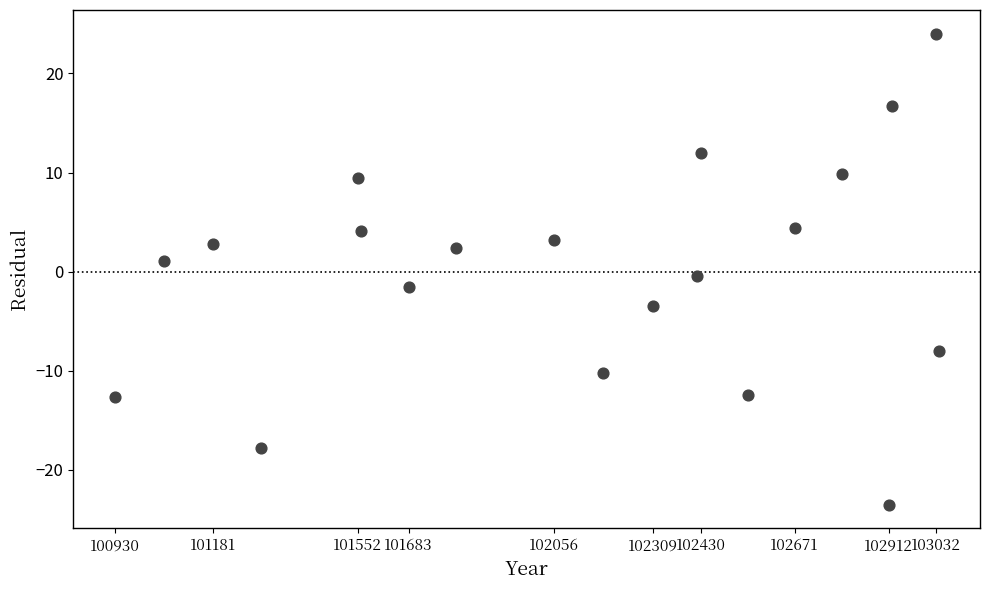

What is the range of Y values (max minus min)?

47.5